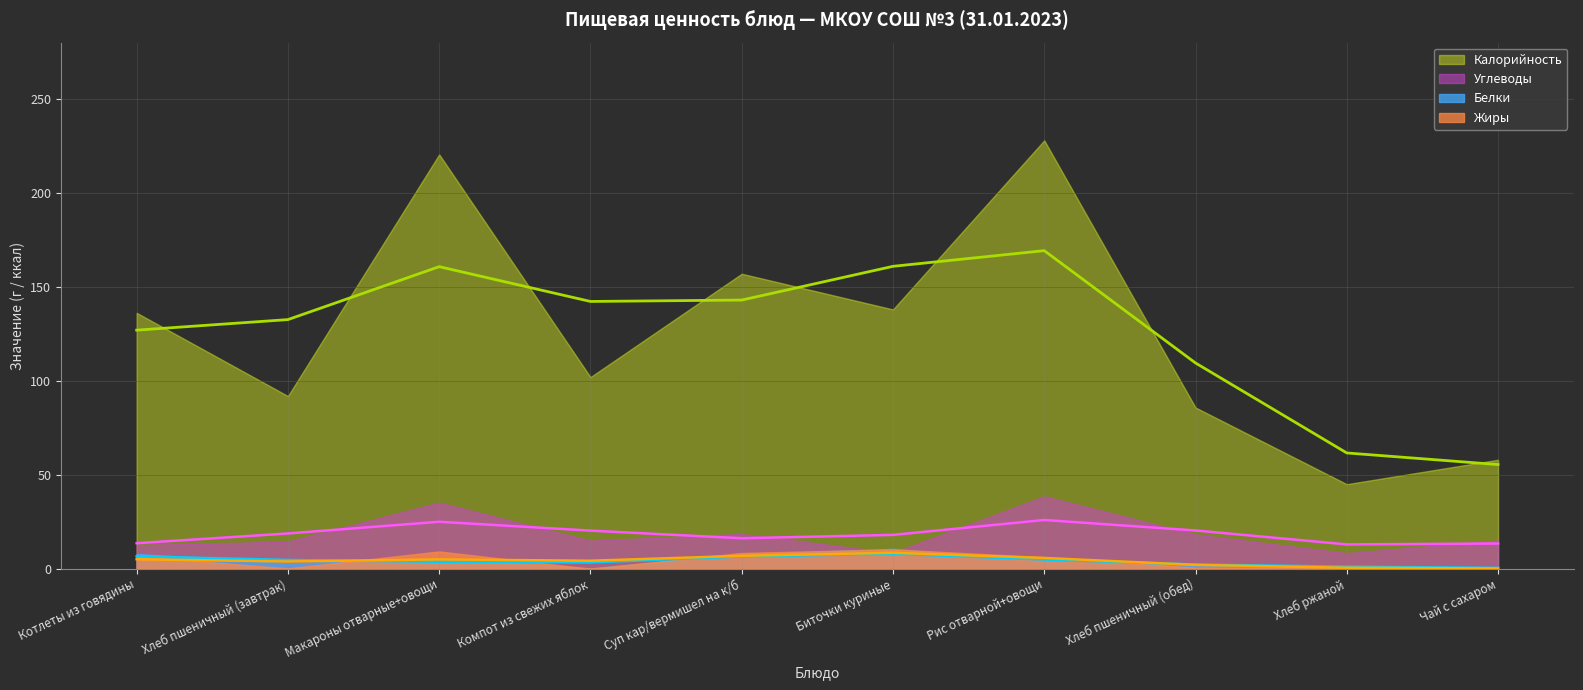

True or false: Углеводы and Калорийность cross at least once.

False